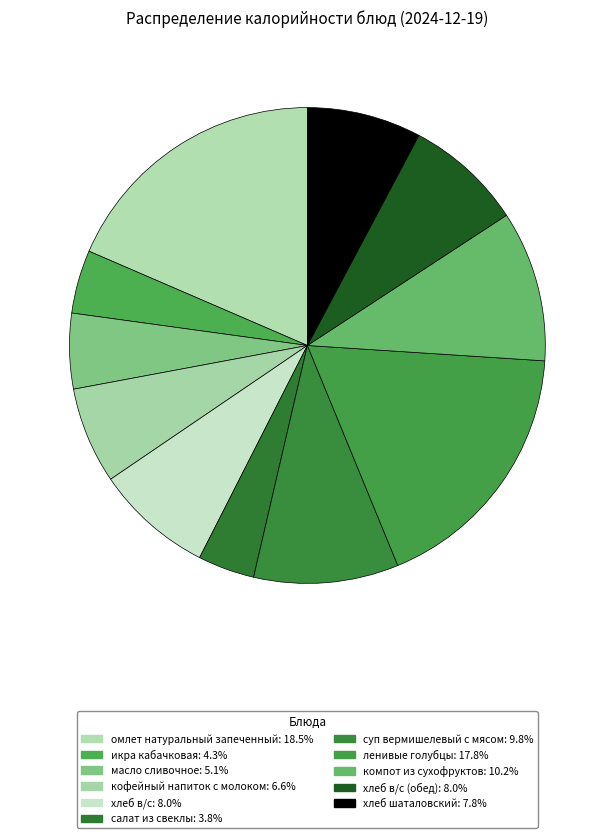

Is there a majority slice in this chart?

No